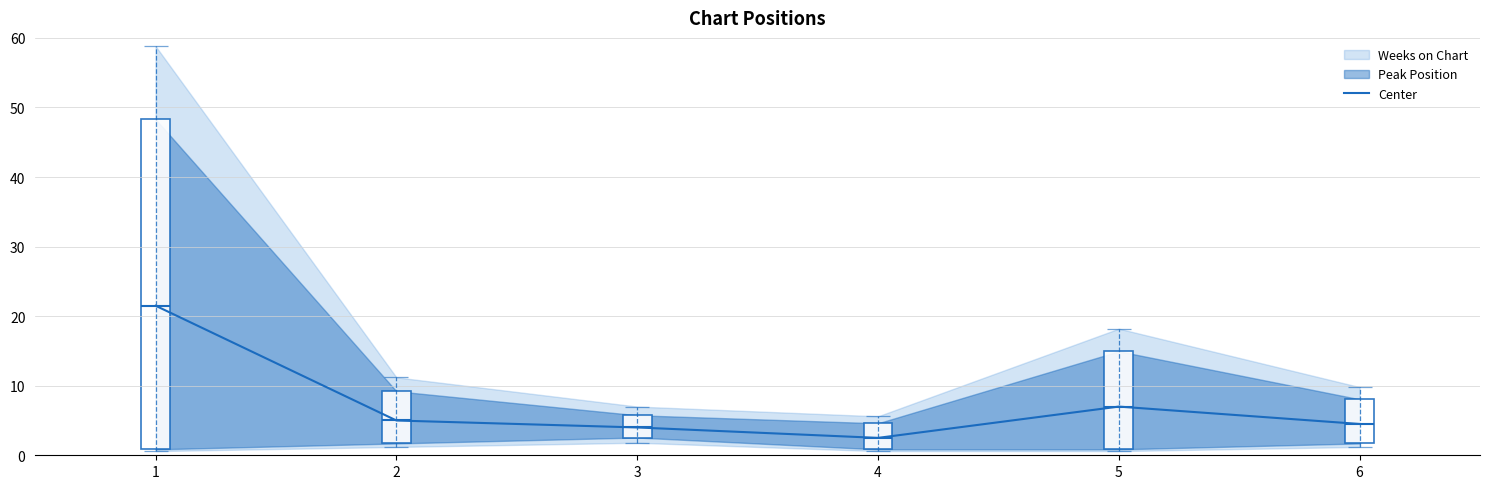

List the labels in order of value, smallest first.

4, 3, 6, 2, 5, 1